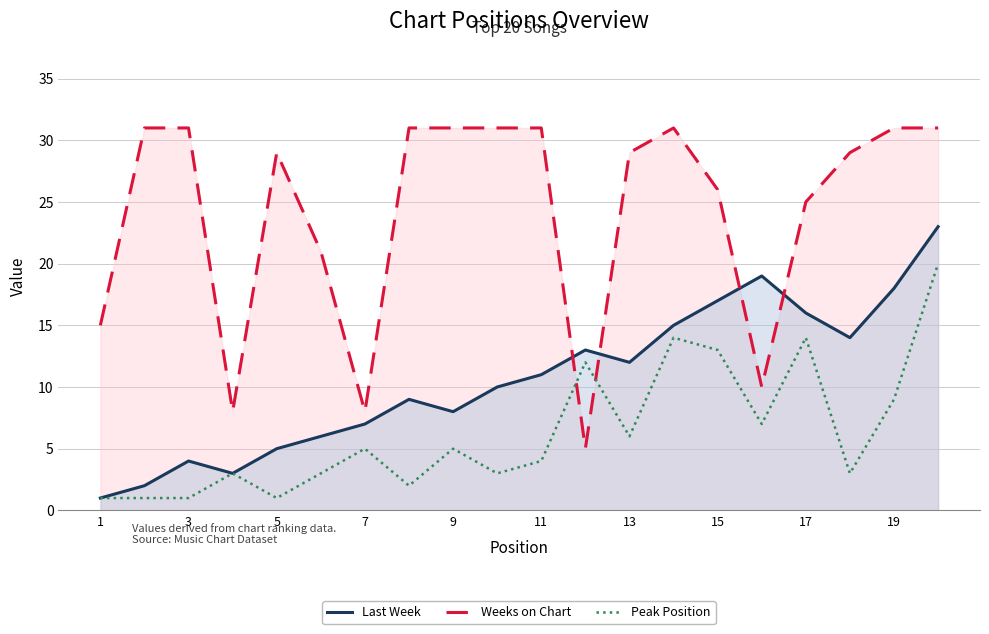

At which category does the chart reach its peak across all series?

3